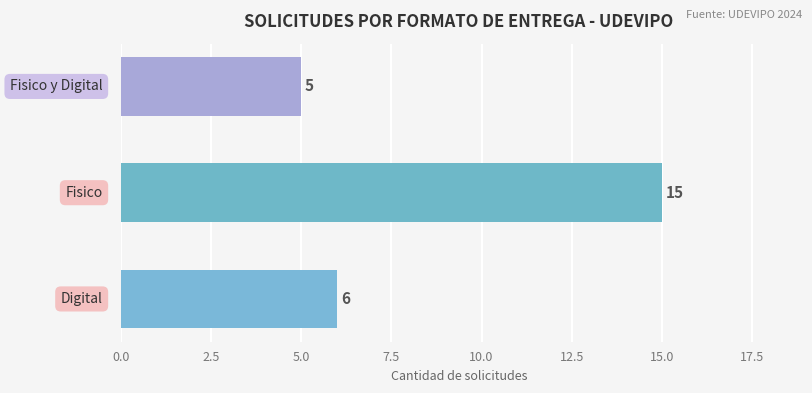

Reading top to bottom, extract all data points from this chart.

5	15	6